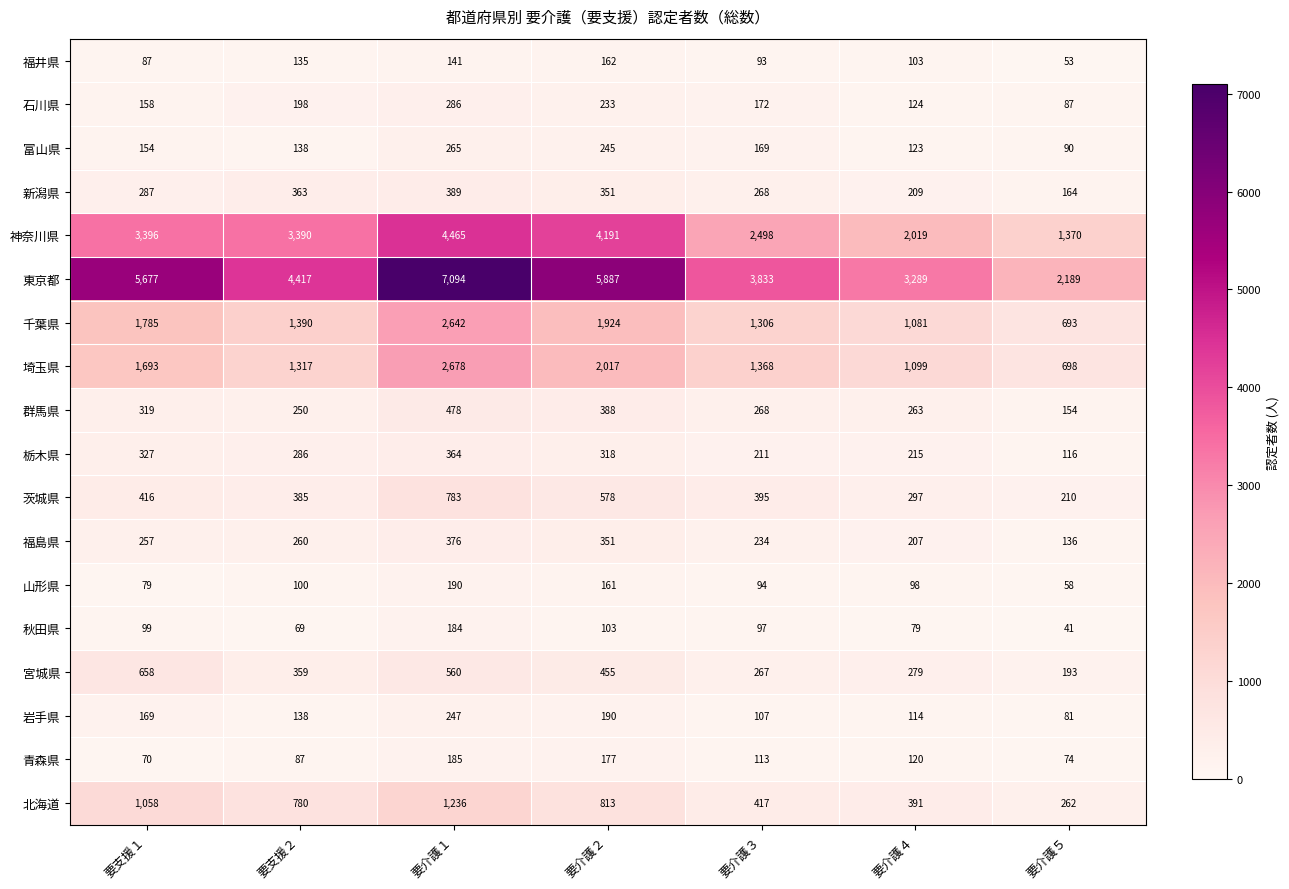

At 要介護４, list the series in order from largest to smallest.

東京都, 神奈川県, 埼玉県, 千葉県, 北海道, 茨城県, 宮城県, 群馬県, 栃木県, 新潟県, 福島県, 石川県, 富山県, 青森県, 岩手県, 福井県, 山形県, 秋田県